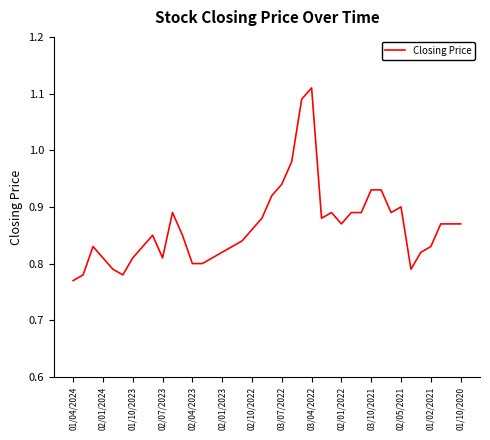

What is the difference between the maximum and minimum values?

0.3